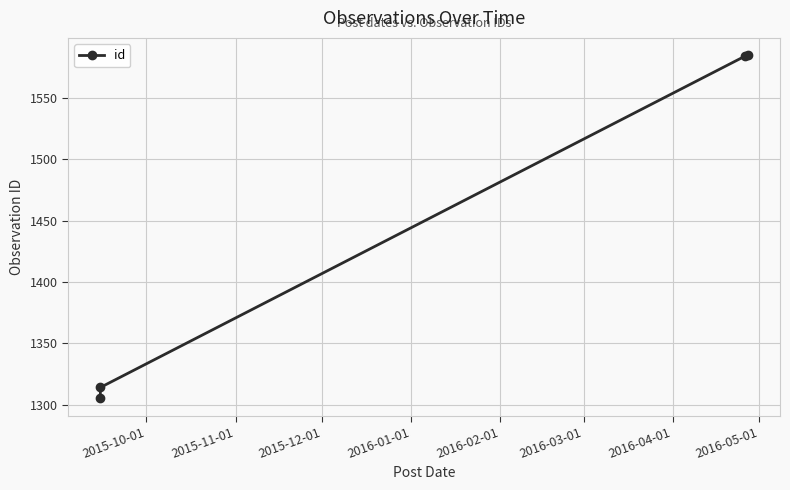

The value at 2015-12-01 is 698. True or false?

False